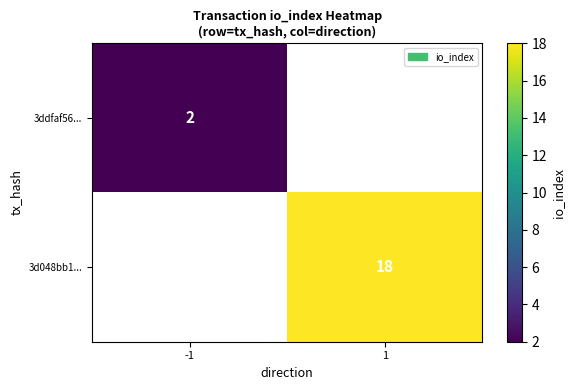

Is it true that 3d048bb1... equals 18 at 1?

True